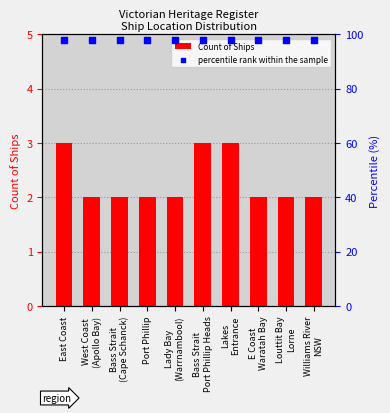

Which series contains the lowest Y value?

Count of Ships